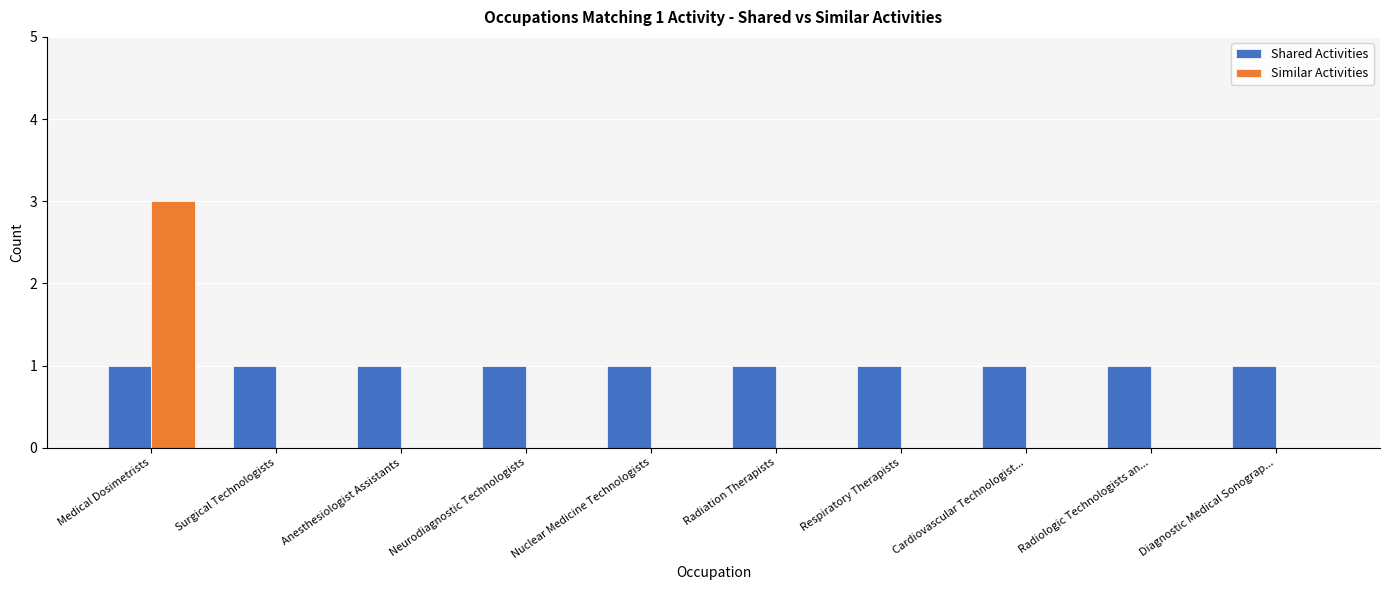

Count the number of data series in this chart.

2